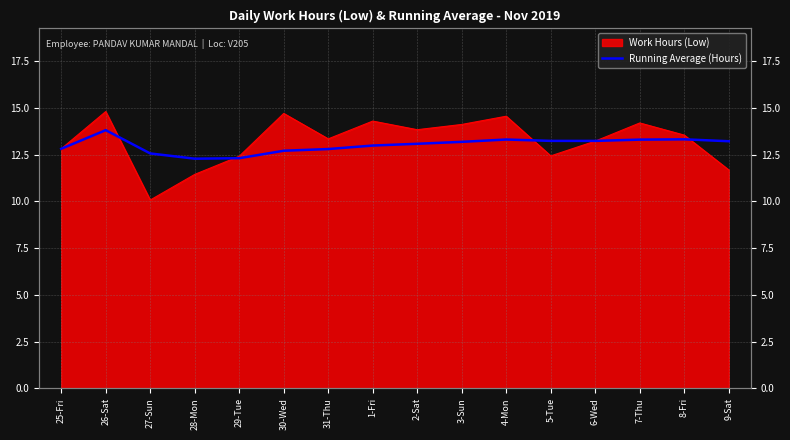

At which category does the data reach its first local peak?

26-Sat